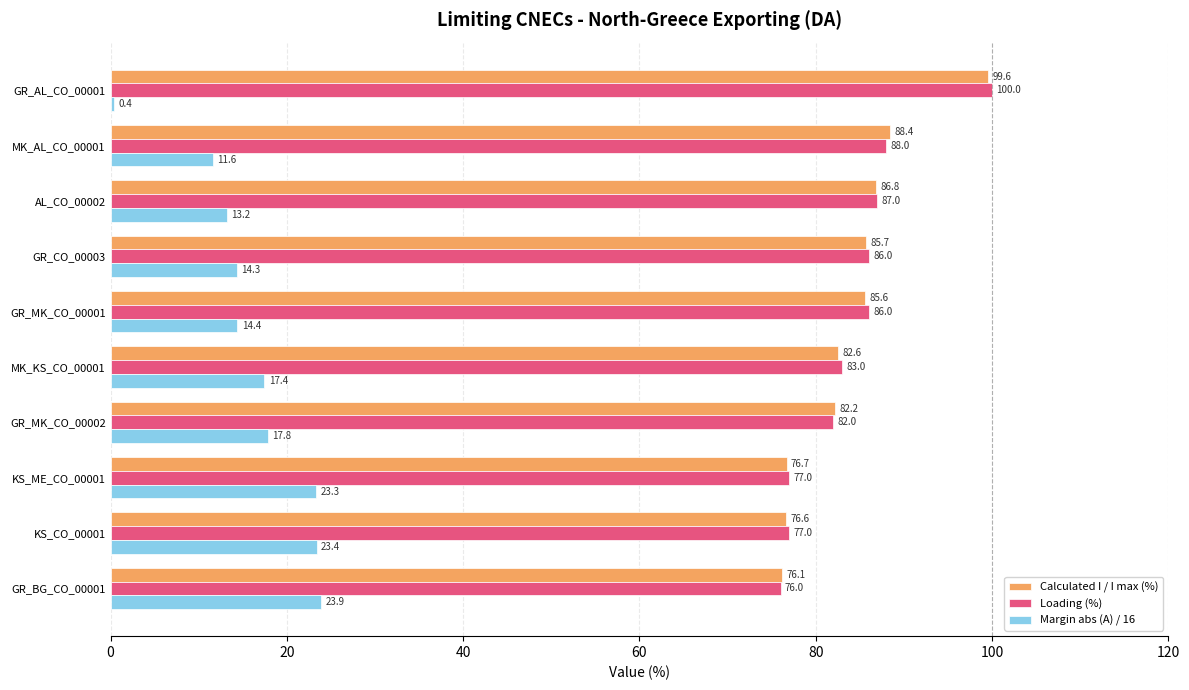

What value does the Margin abs (A) / 16 series have at KS_CO_00001?

23.4